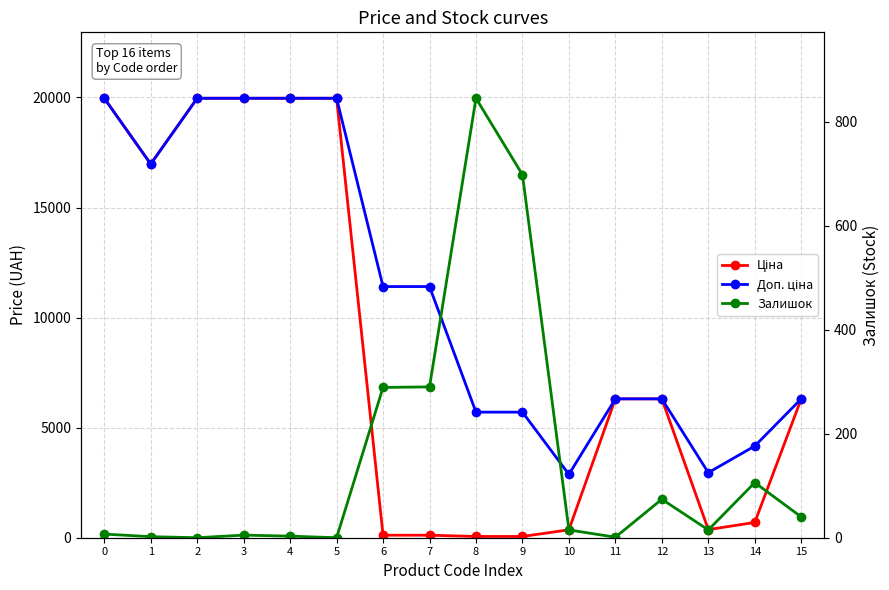

How many values in the Ціна series are below 6308?

7